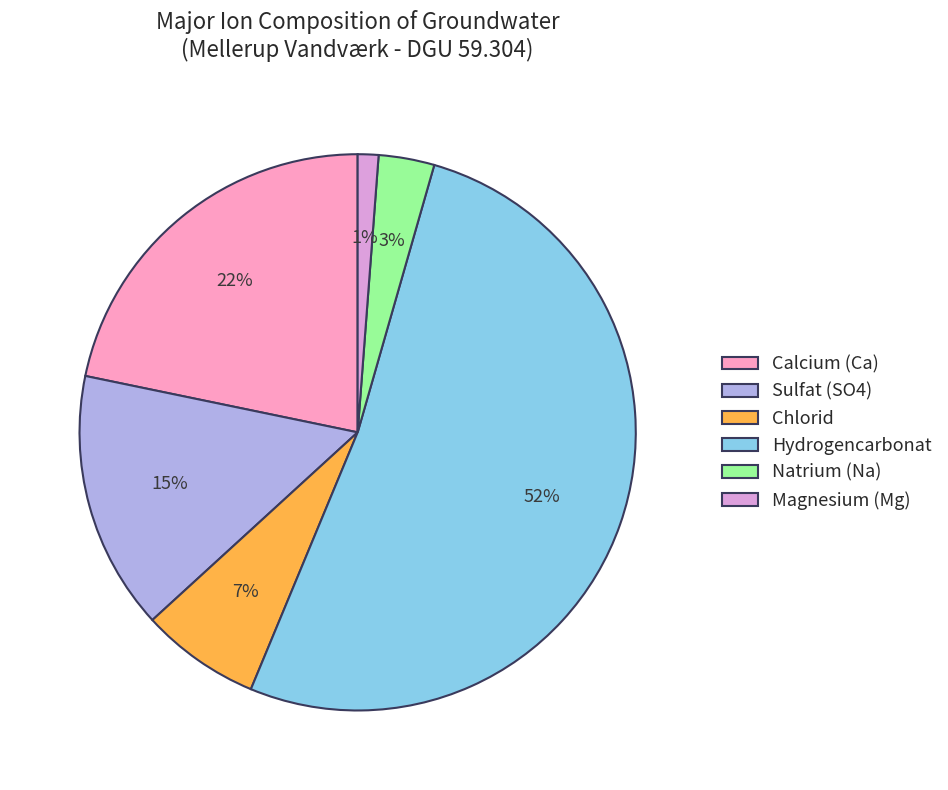

Which has a higher value, Calcium (Ca) or Hydrogencarbonat?

Hydrogencarbonat